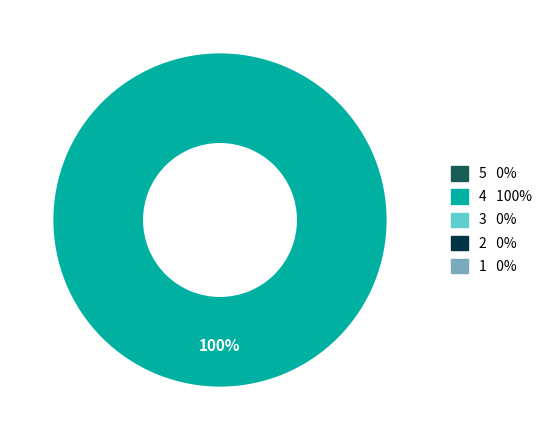

Is there any slice that represents more than half of the pie?

Yes